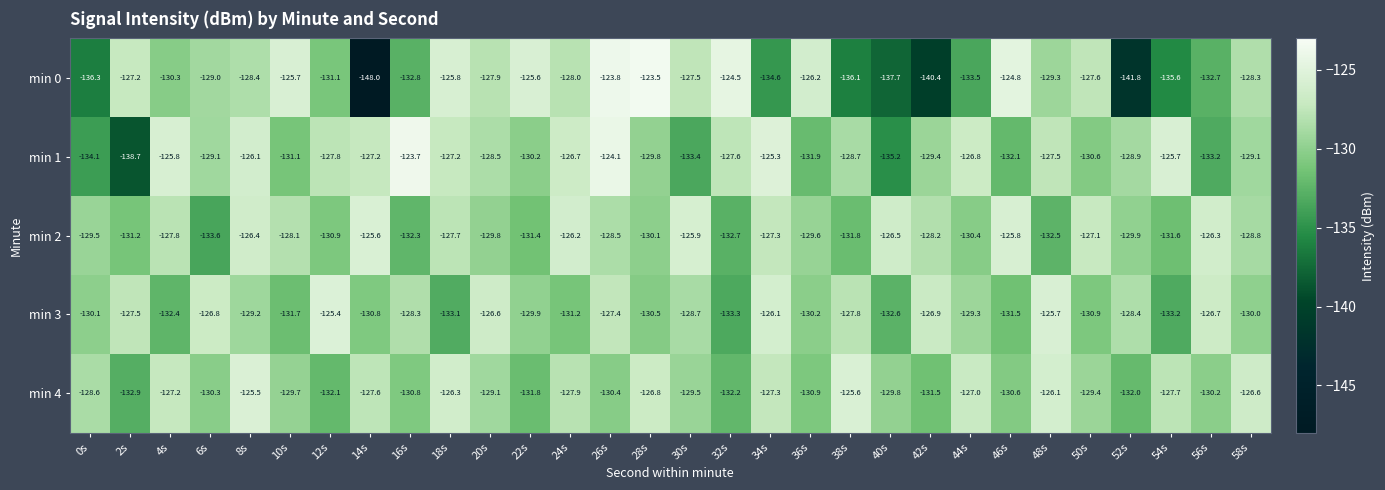

List the series in order of their peak value, lowest first.

min 2, min 4, min 3, min 1, min 0